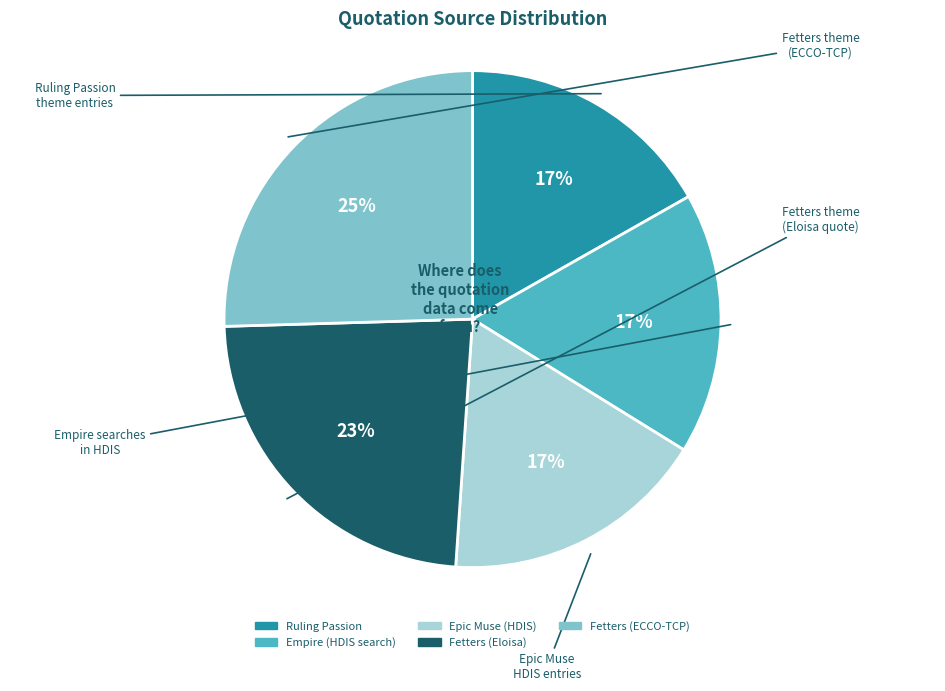

To the nearest percent, what percentage of the pie is Epic Muse (HDIS)?

17%